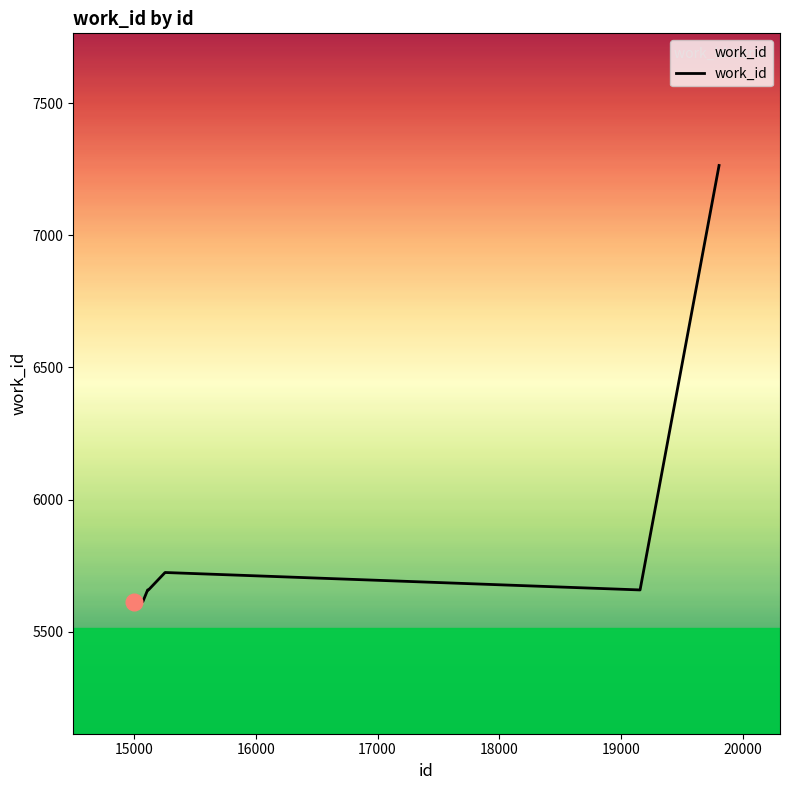

What is the smallest value displayed?

5614